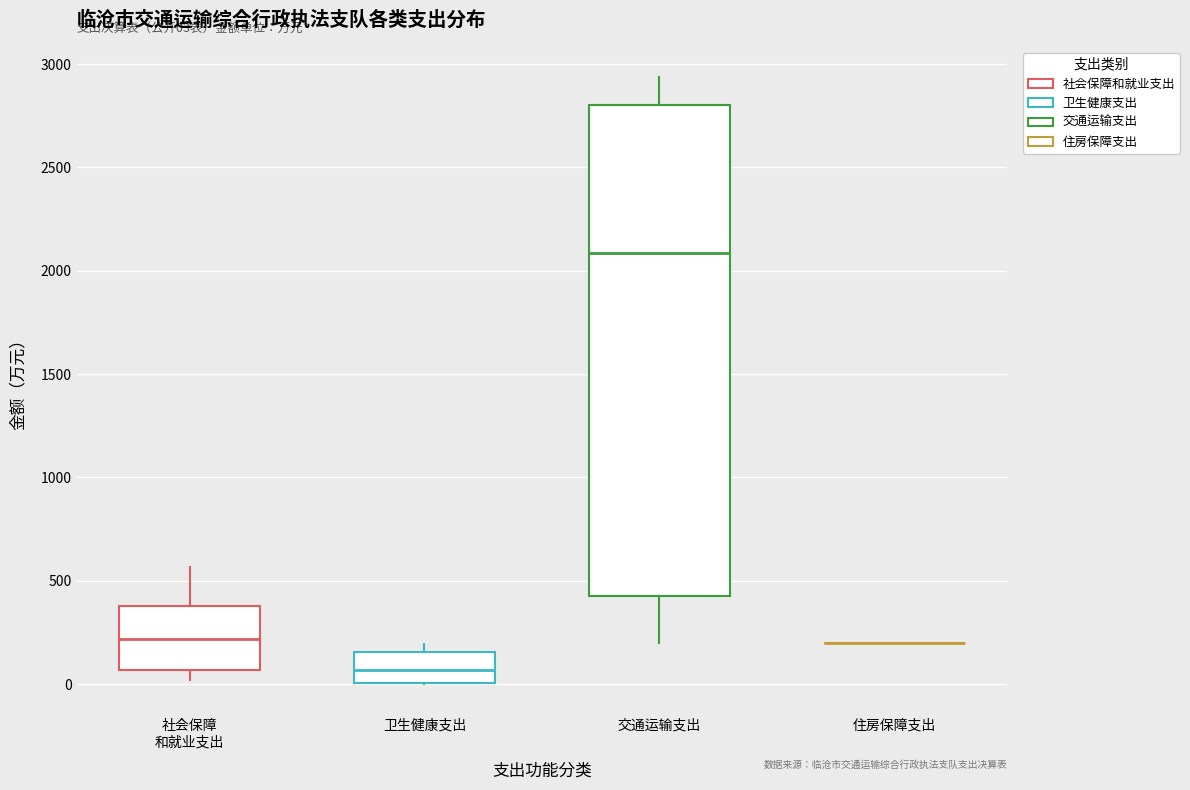

Comparing the boxes themselves (not the whiskers), which one is the tallest?

交通运输支出